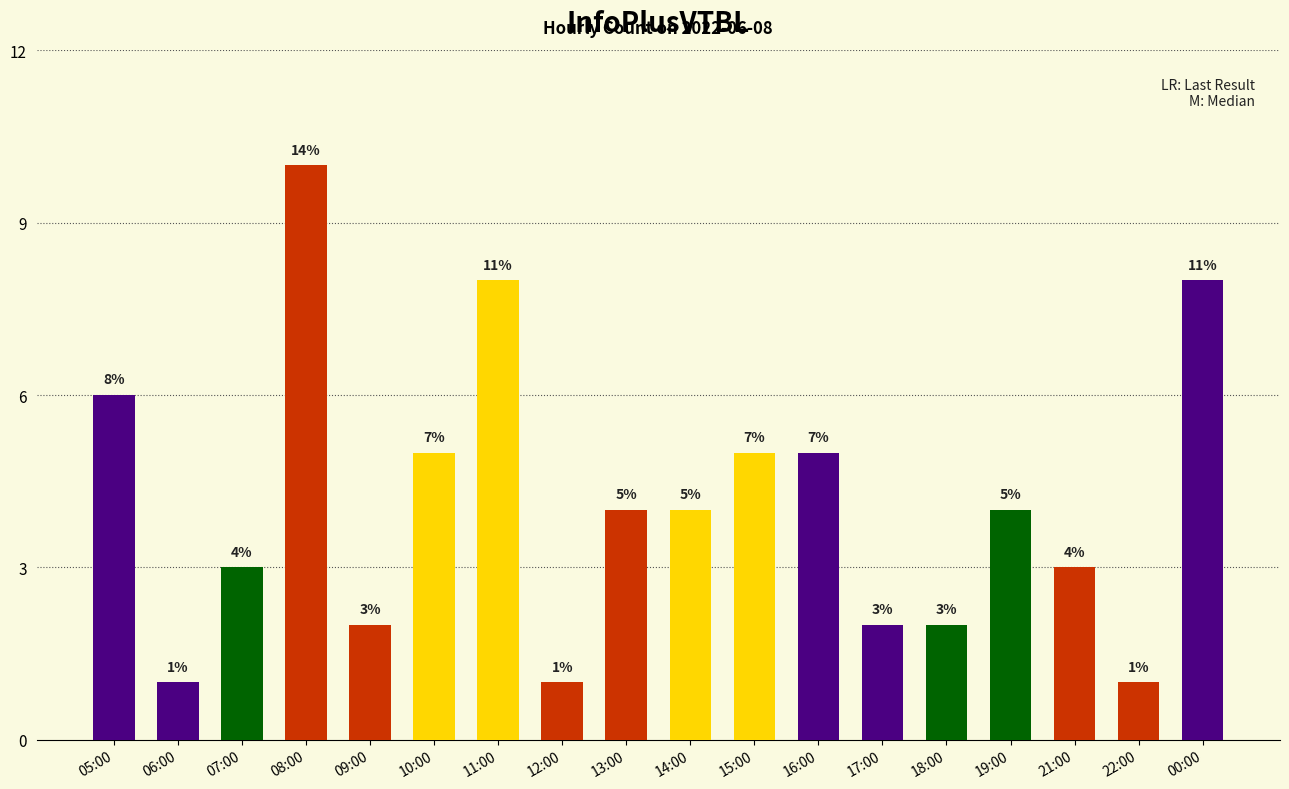

Count the number of categories in the chart.

18